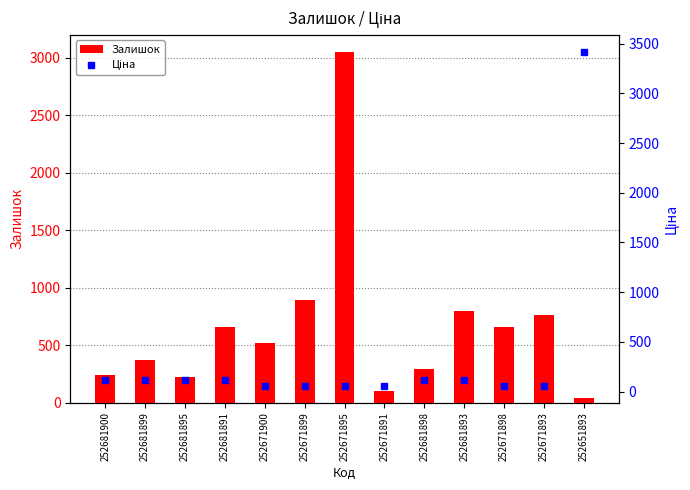

What is the label of the 5th bar from the left?

252671900